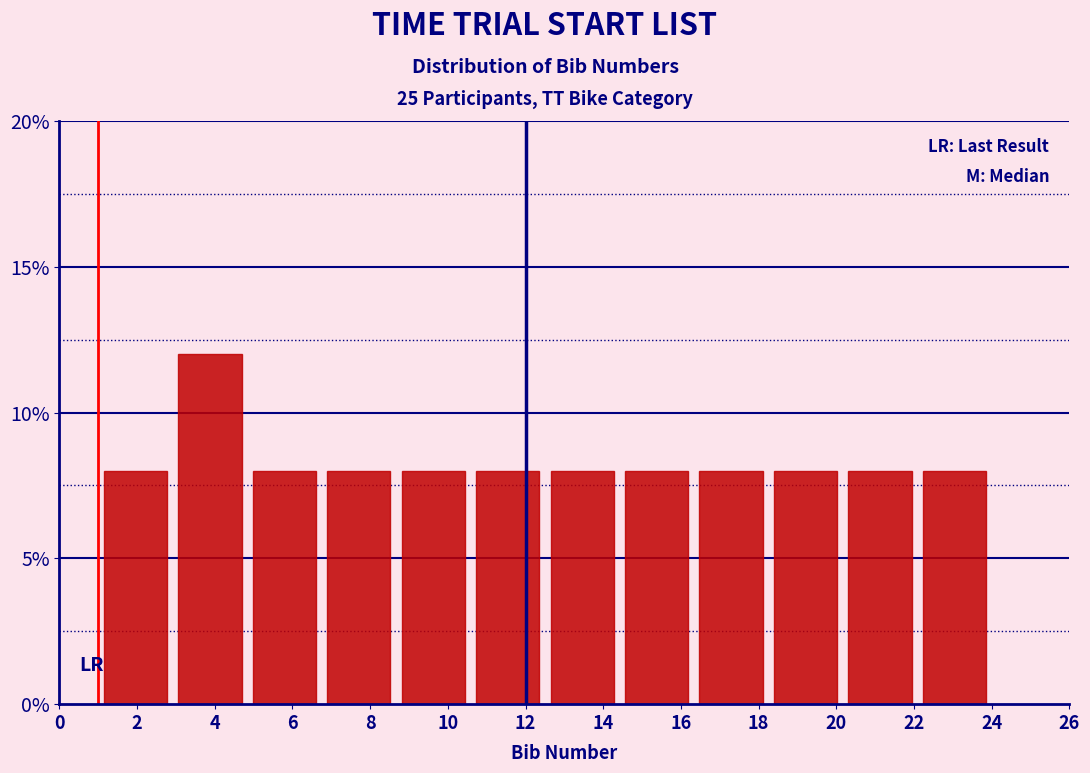

How tall is the bar that spans 1.0 to 3.0 on the x-axis? Neither the bar edges nor the heights are printed on the chart, so give them approximately, as read against the axes.

8